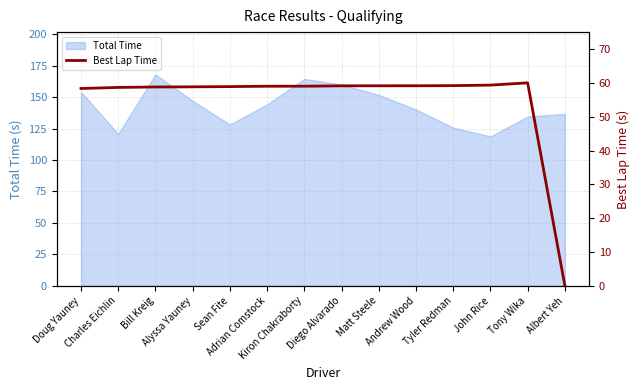

Reading left to right, list all the values displayed in this chart.

Doug Yauney=58.4	Charles Eichlin=58.7	Bill Kreig=58.8	Alyssa Yauney=58.9	Sean Fite=59.0	Adrian Comstock=59.1	Kiron Chakraborty=59.1	Diego Alvarado=59.2	Matt Steele=59.2	Andrew Wood=59.2	Tyler Redman=59.2	John Rice=59.4	Tony Wika=60.1	Albert Yeh=0.0